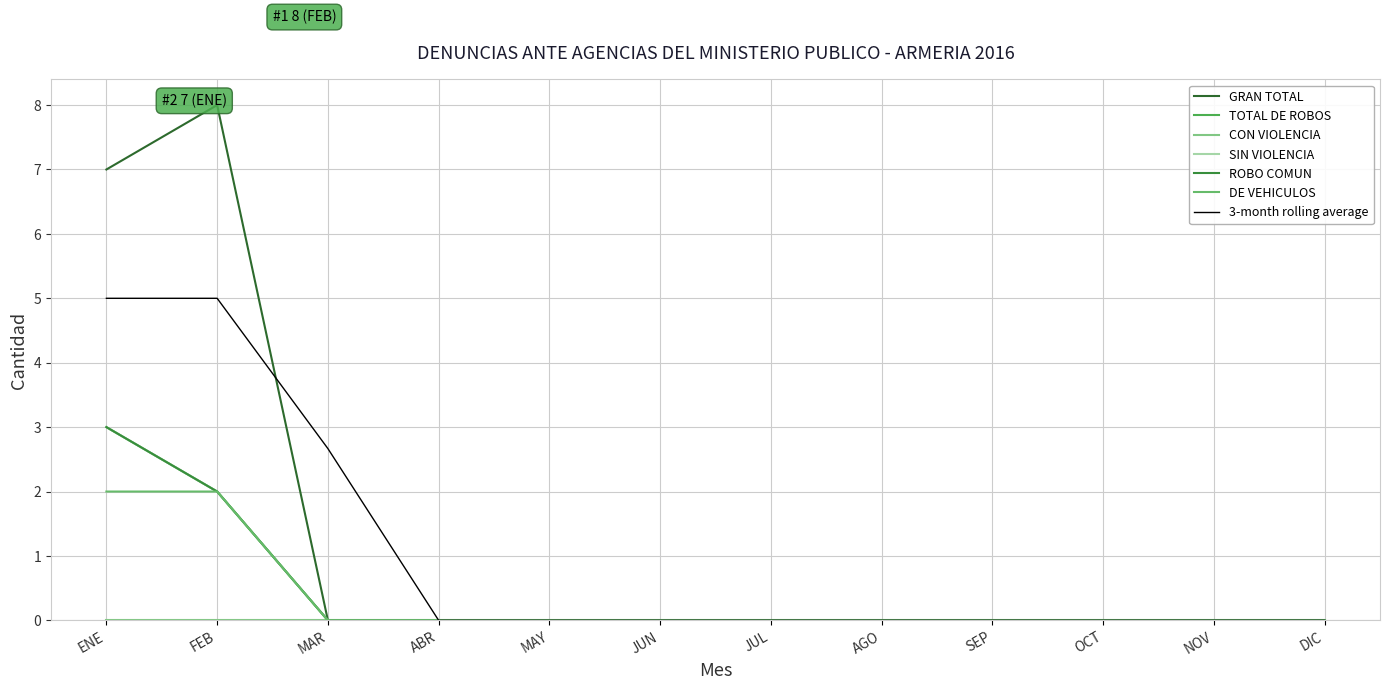

What is the label of the 7th point from the left?

JUL